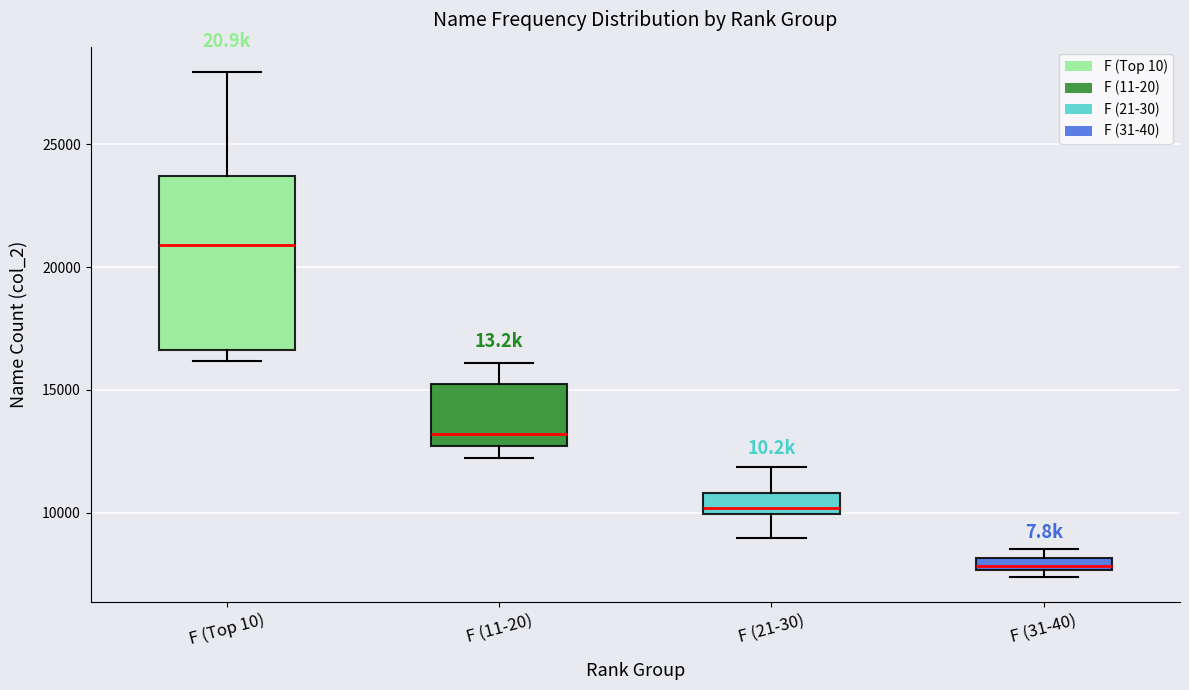

Which box is the tallest, from its lower edge to its upper edge?

F (Top 10)